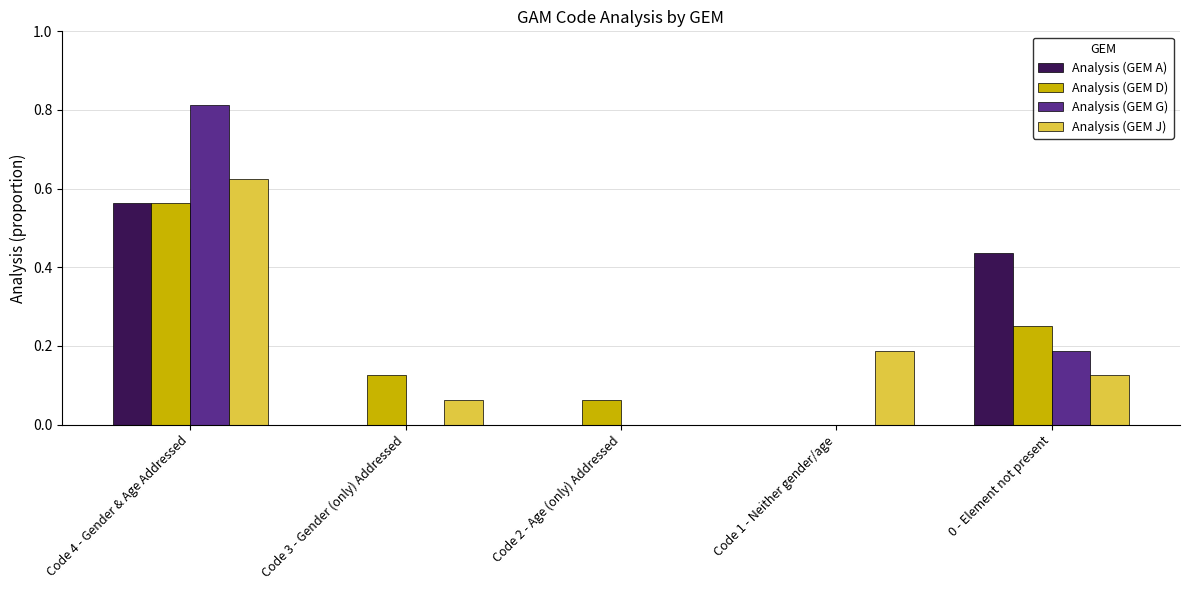

At which label is Analysis (GEM D) closest to 0?

Code 1 - Neither gender/age